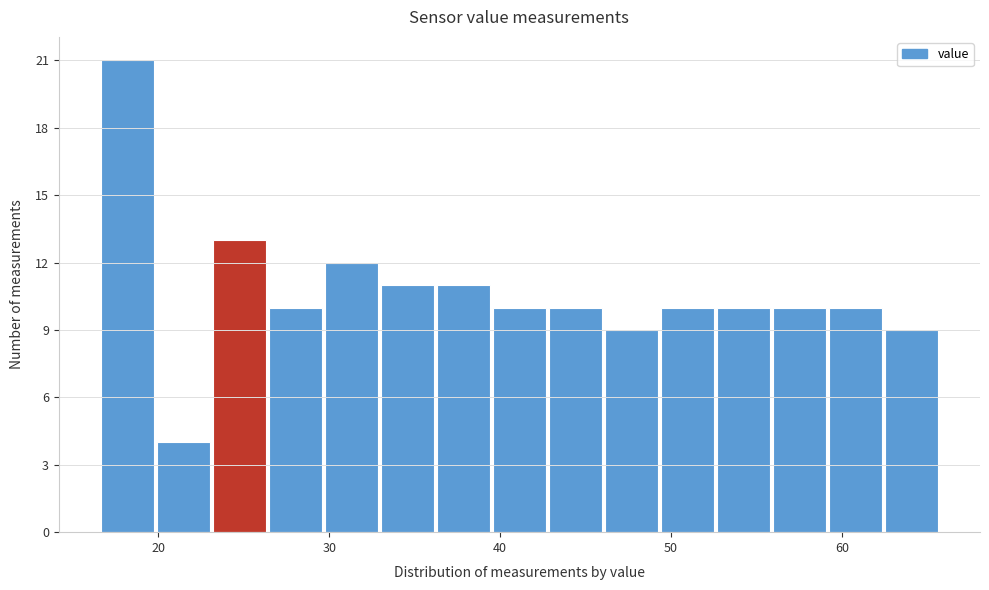

Around what value on the x-axis is the tallest bar? Give the approximate position of its centre, as read against the axis.

18